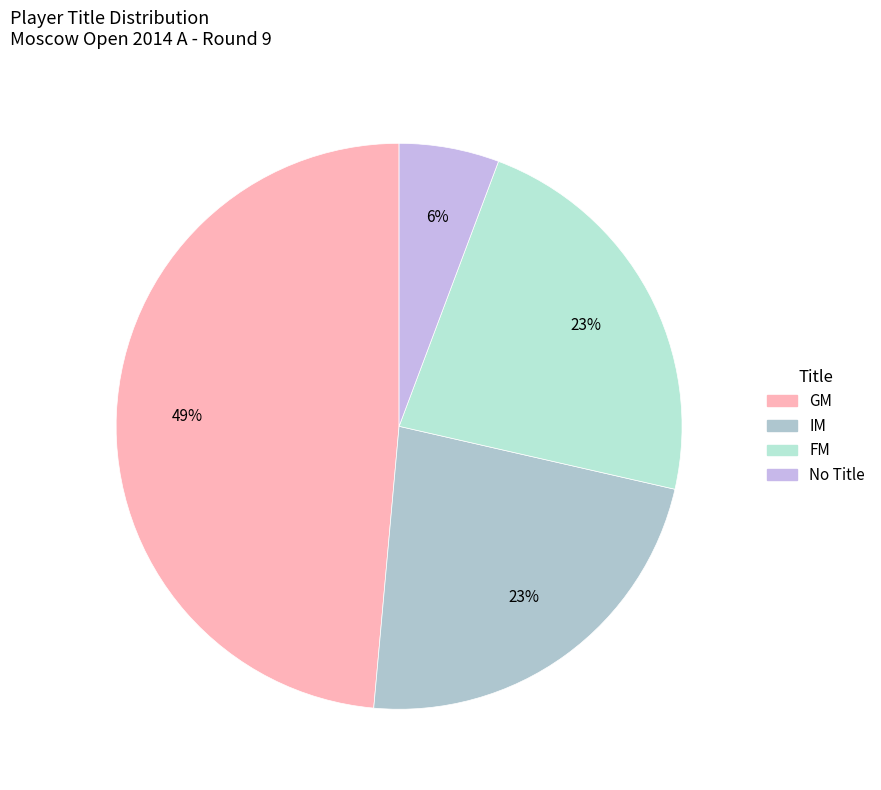

How many segments does this pie chart have?

4